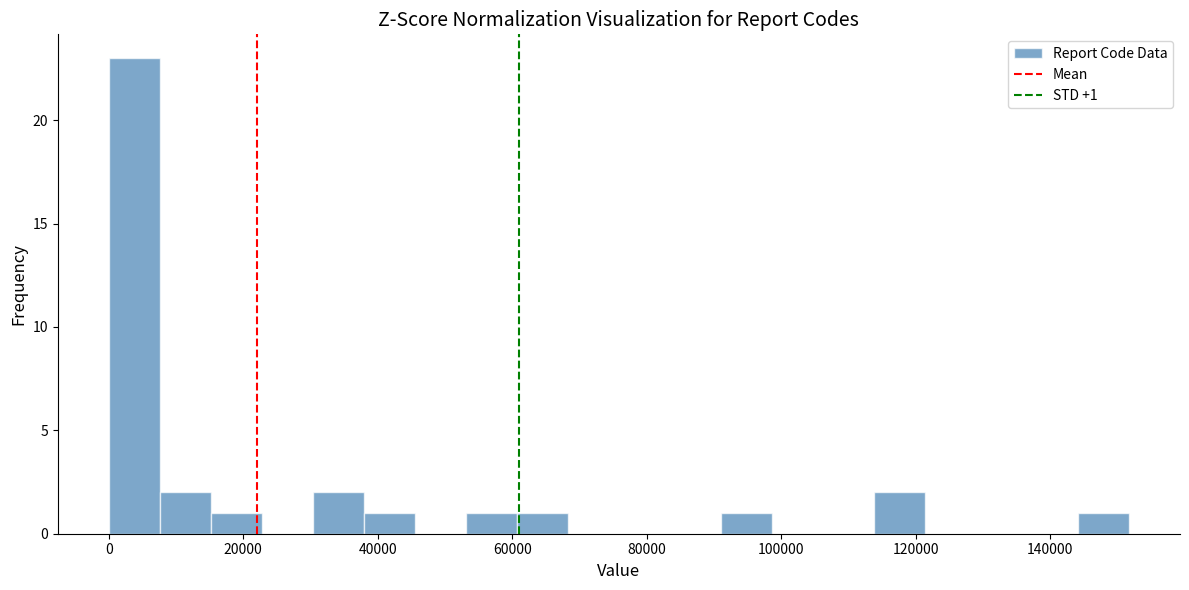

Read against the x-axis, roughly where is the centre of the tallest bar?

4000